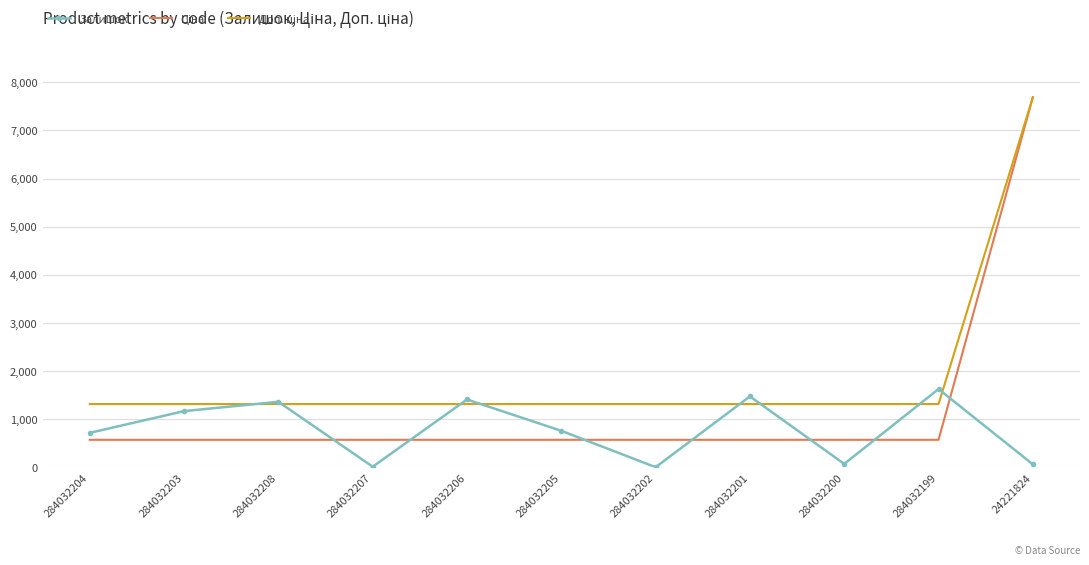

True or false: Залишок has more than 2 points higher than both neighbors.

True